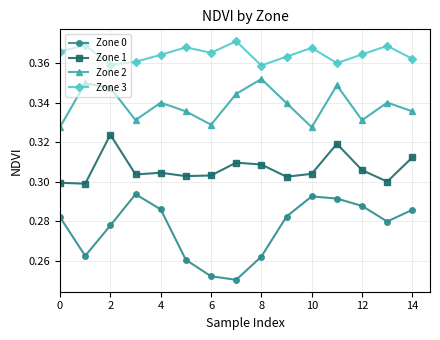

Rank the series by their maximum value, from highest to lowest.

Zone 3, Zone 2, Zone 1, Zone 0